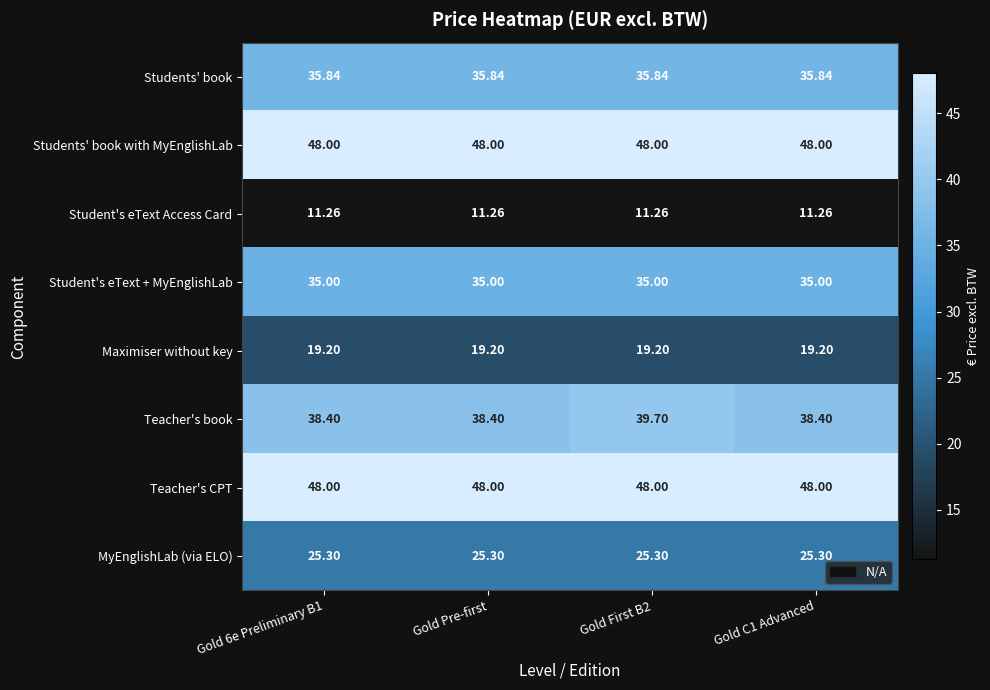

Which series has the widest spread of values?

Teacher's book